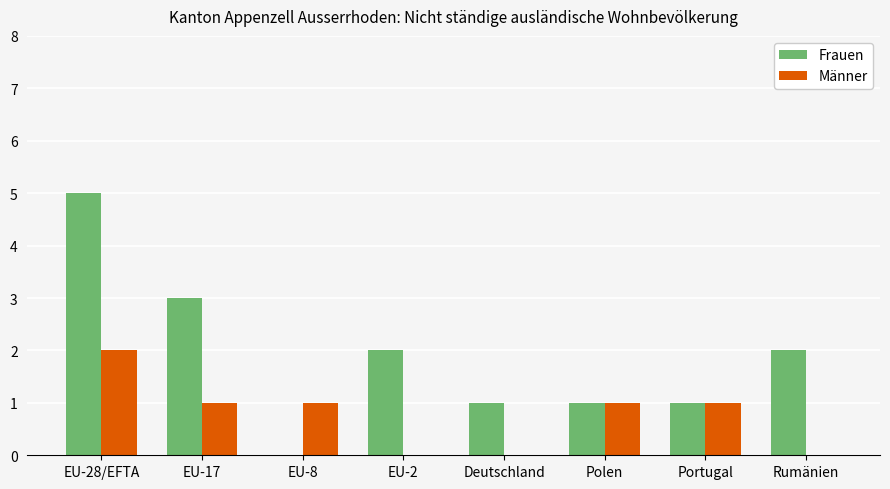

Which series changed the most between Deutschland and Polen?

Männer